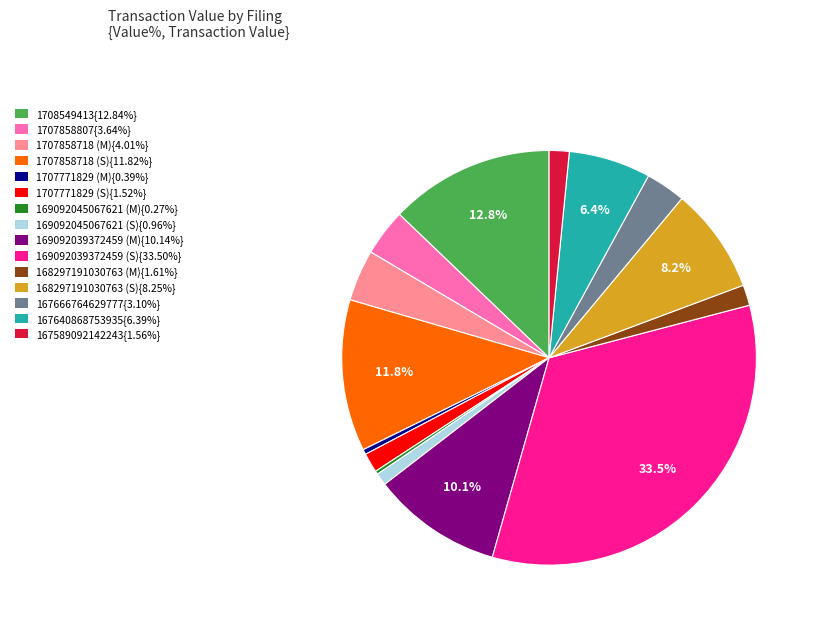

Does any single category account for the majority?

No